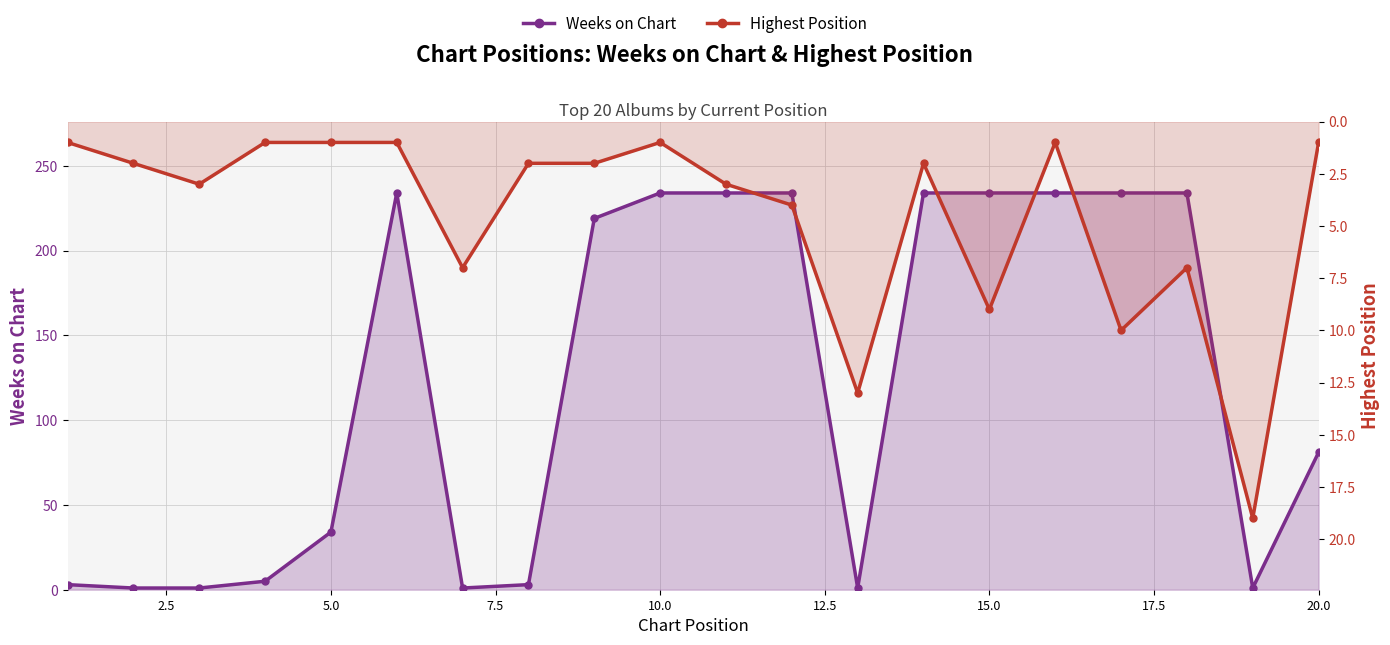

Reading left to right, extract all data points from this chart.

Weeks on Chart: 3	1	1	5	34	234	1	3	219	234	234	234	1	234	234	234	234	234	1	81
Highest Position: 1	2	3	1	1	1	7	2	2	1	3	4	13	2	9	1	10	7	19	1